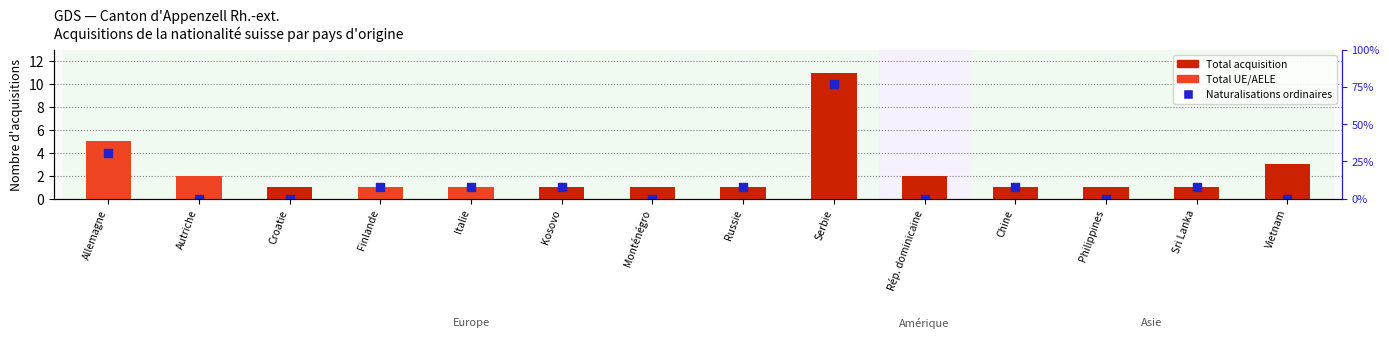

Which series reaches the maximum Y coordinate?

Total acquisition